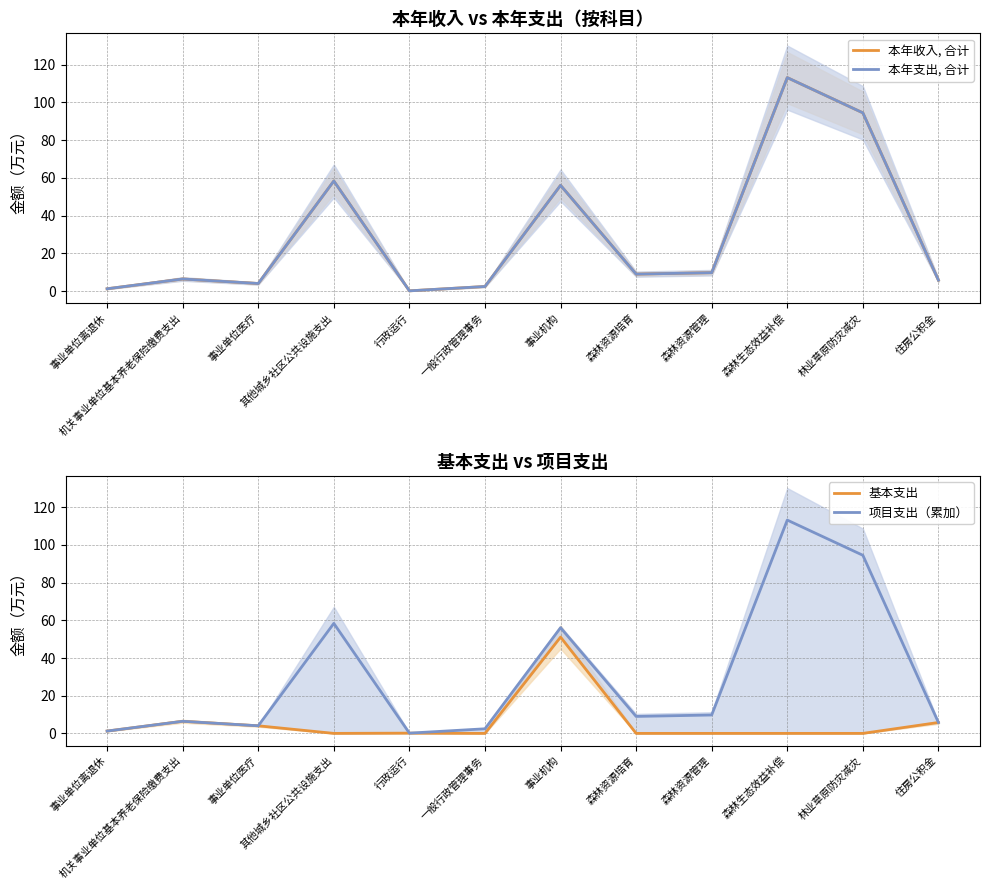

At how many categories does at least one series exceed 77?

2